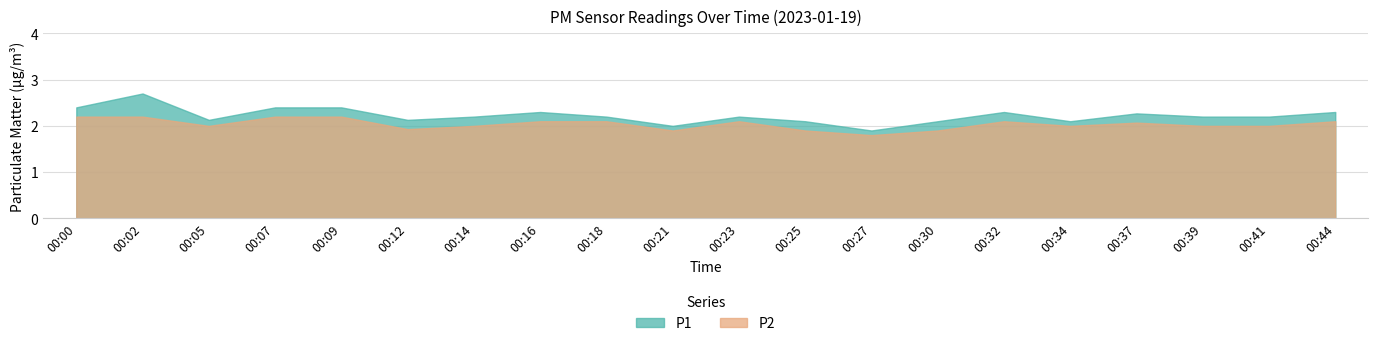

What is the sum of the P2 values at 00:37 and 00:14?

4.1